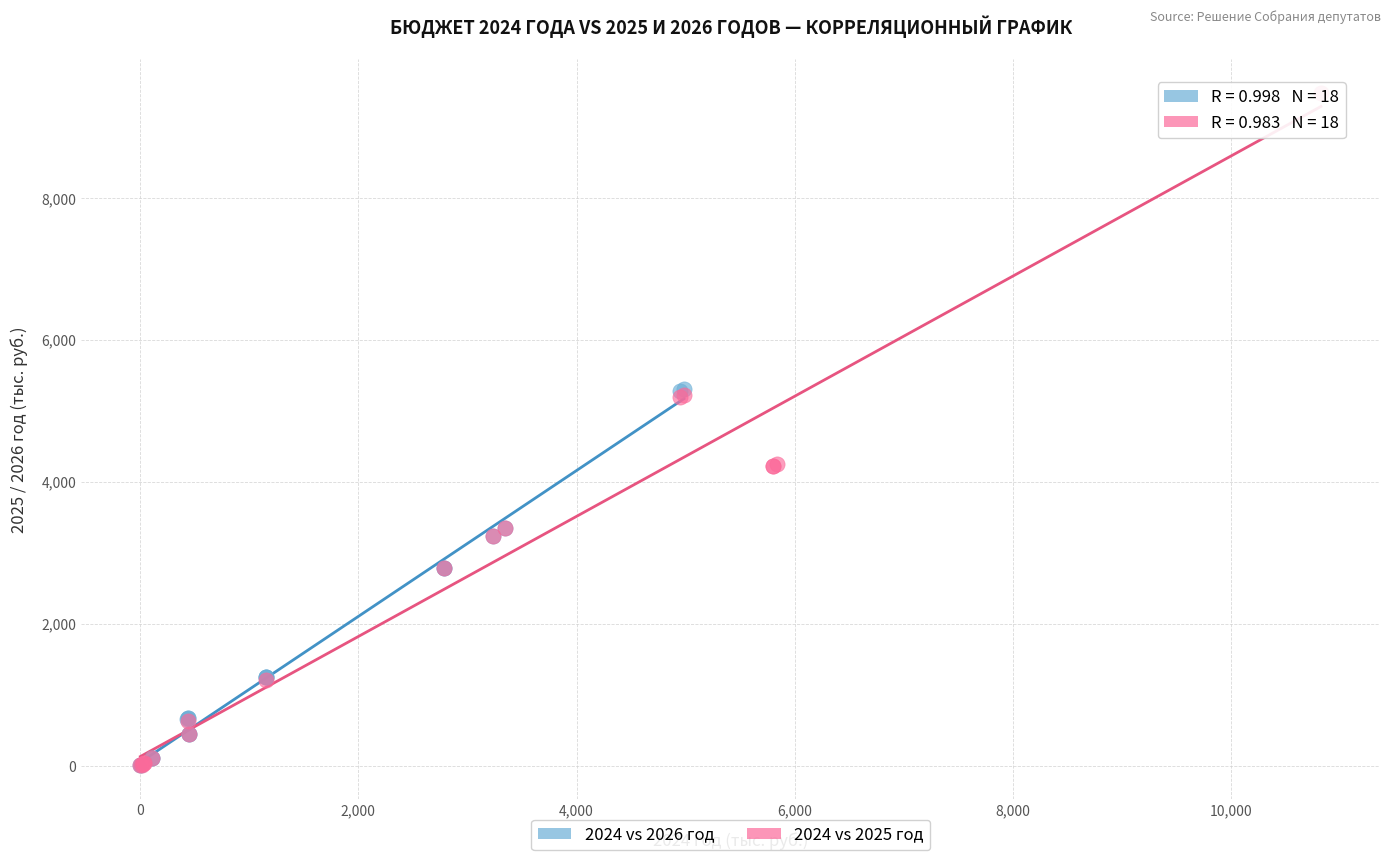

Which series has the widest spread of Y values?

2024 vs 2025 год